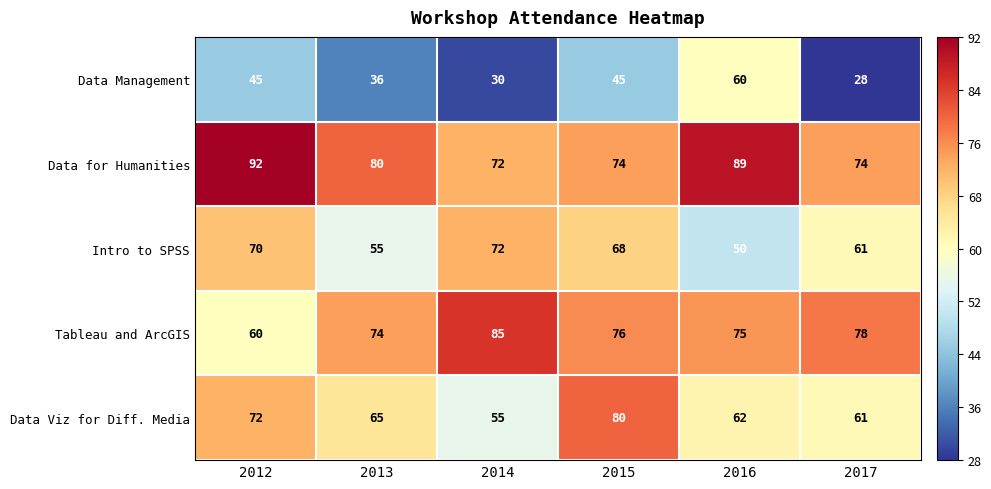

The value of Data for Humanities at 2014 is 38. True or false?

False